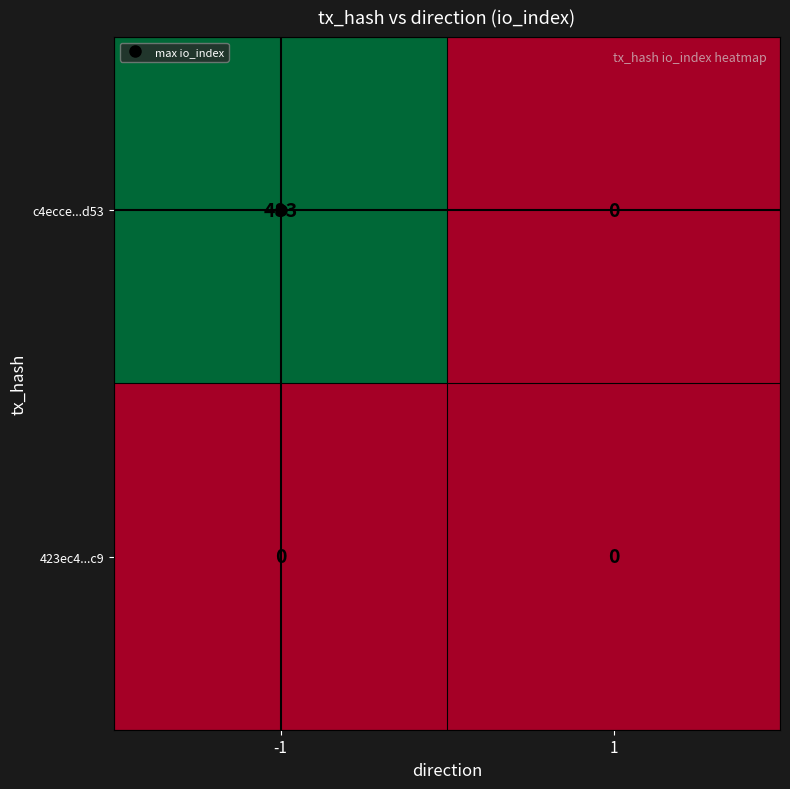

How many categories are shown in the chart?

2